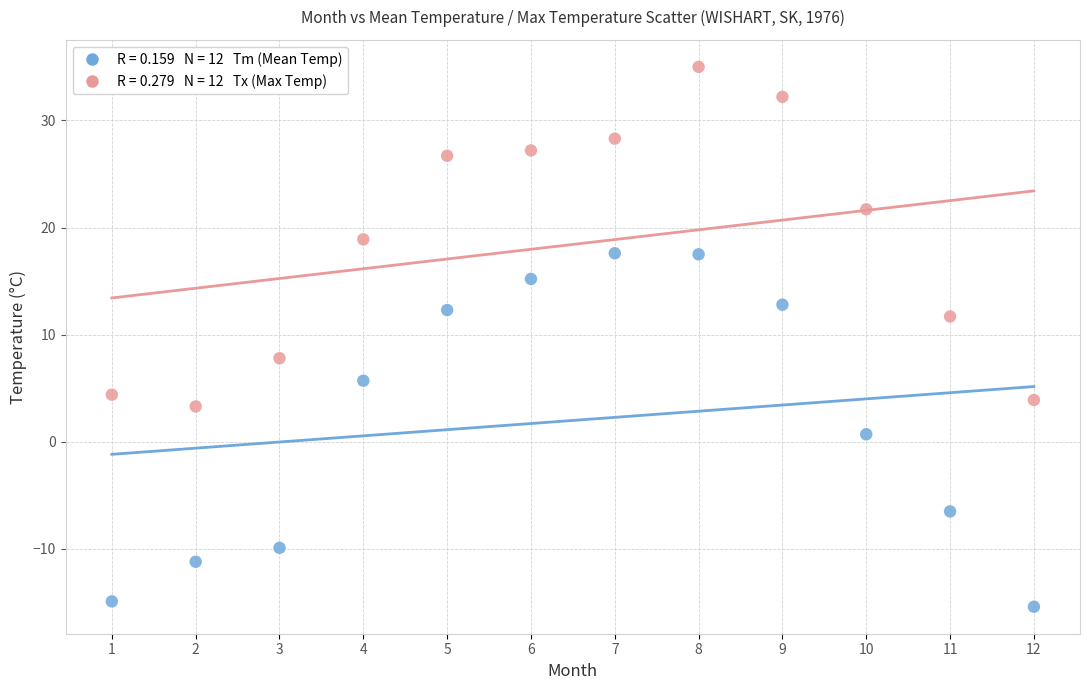

Across all data points, what is the range of X values (max minus min)?

11.0